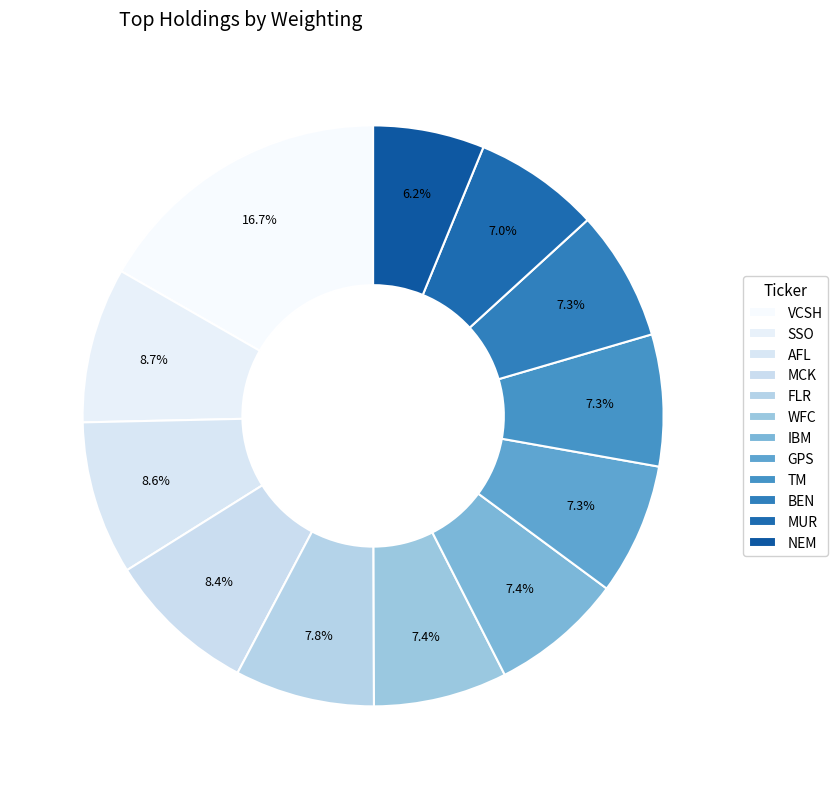

What is the total percentage of GPS and NEM?

13.5%